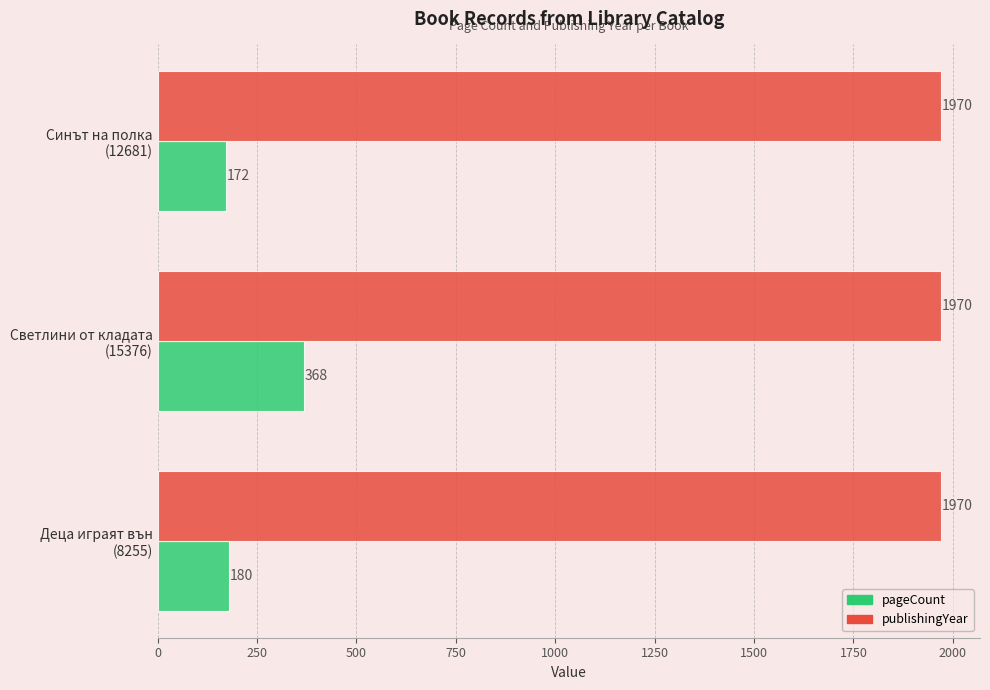

Rank the series by their maximum value, from lowest to highest.

pageCount, publishingYear